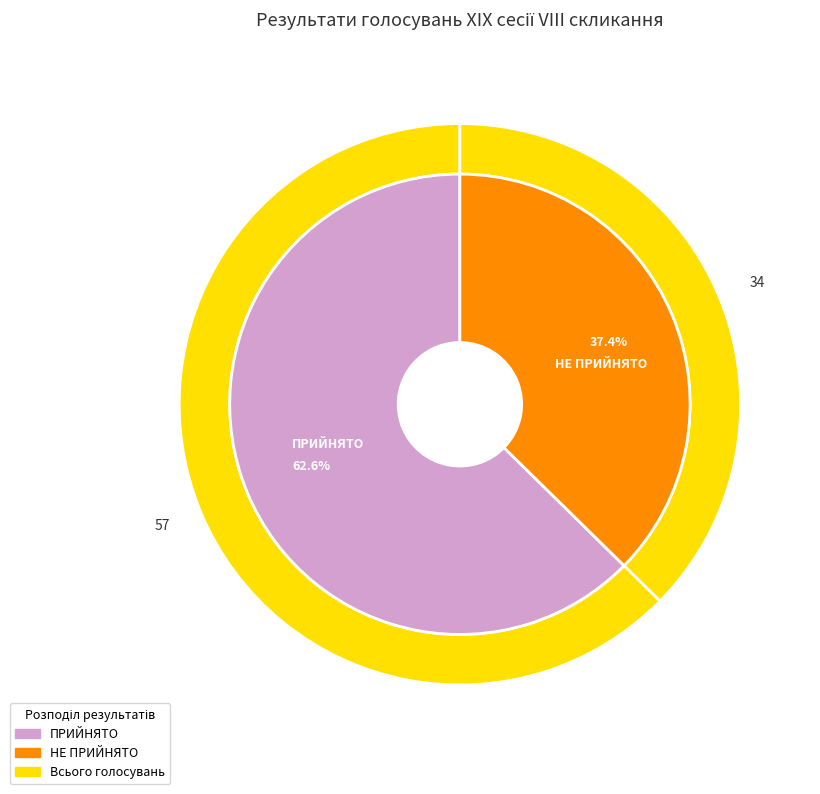

What is the ratio of the value at ПРИЙНЯТО to the value at НЕ ПРИЙНЯТО?

1.7